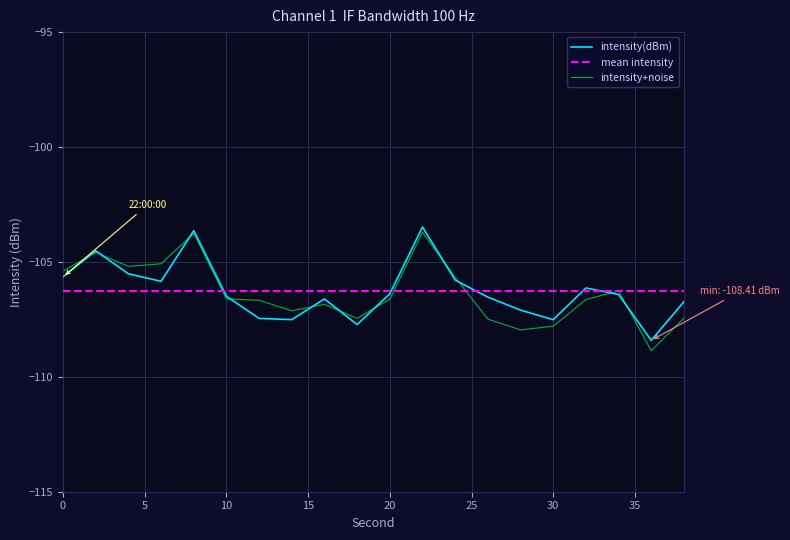

Which series has the widest spread of values?

intensity+noise